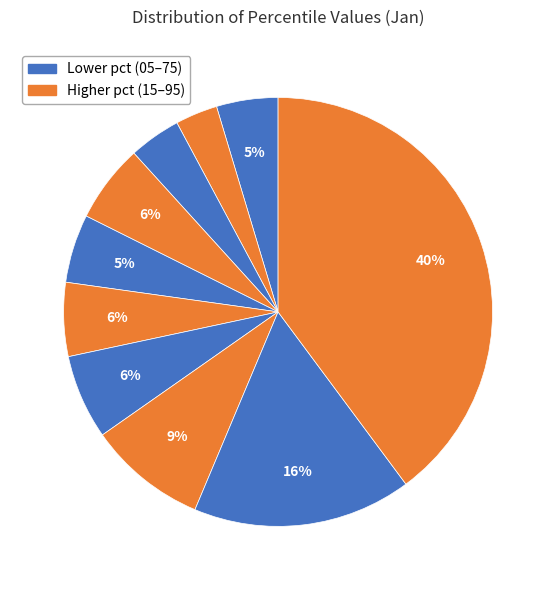

How many slices are in this pie chart?

10